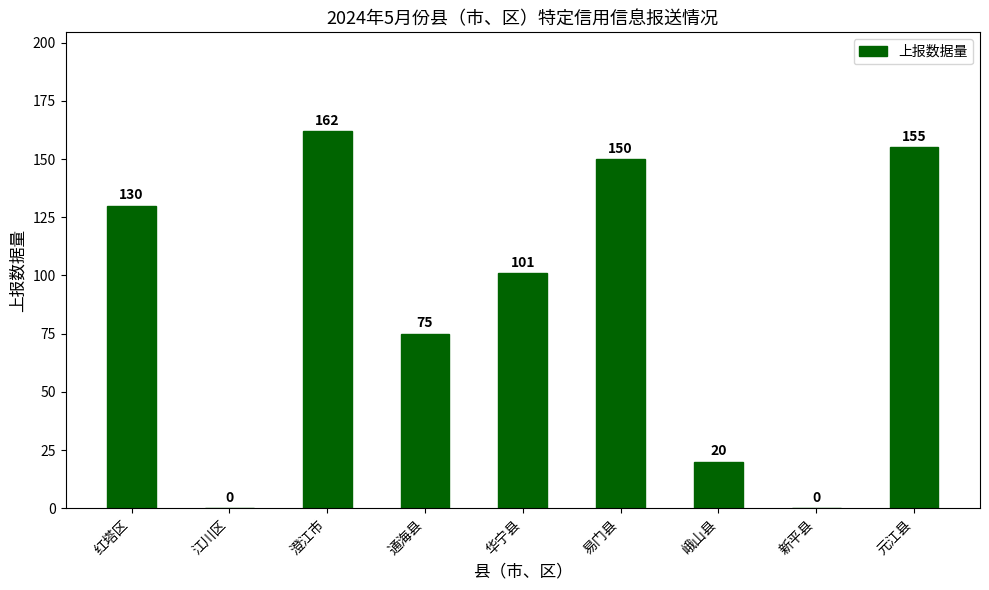

Which category has the highest value across all series?

澄江市